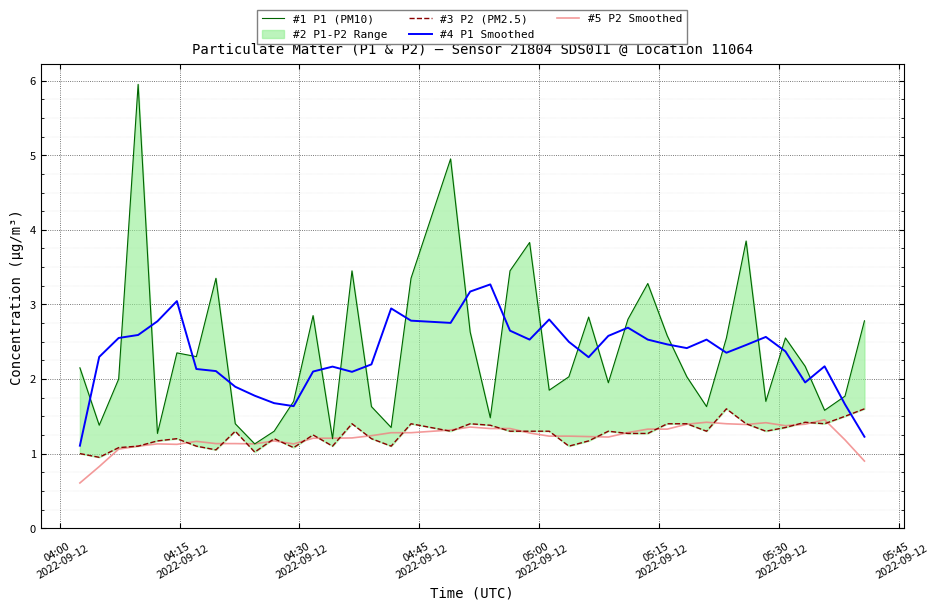

What is the lowest value of the #4 P1 Smoothed series?

1.1